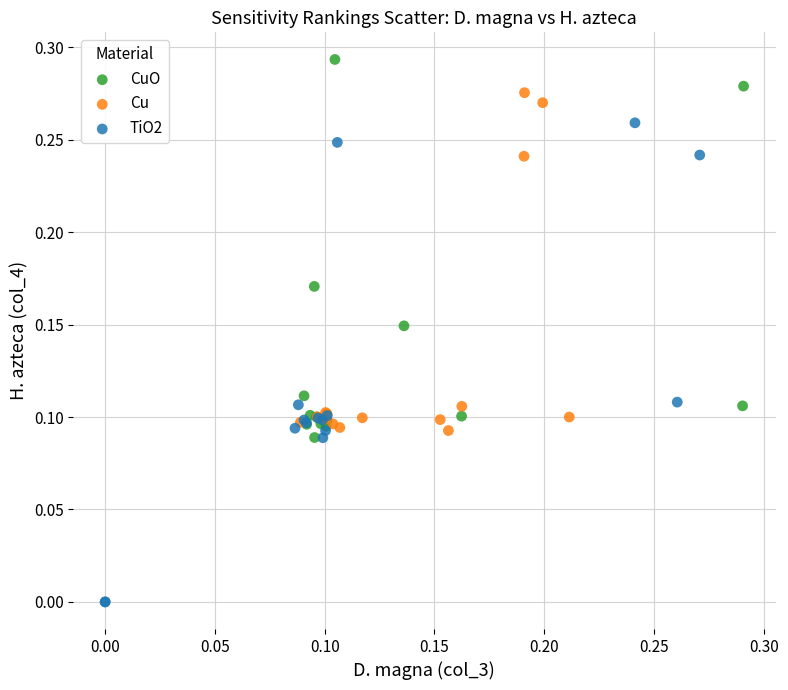

Which series has the widest spread of Y values?

TiO2